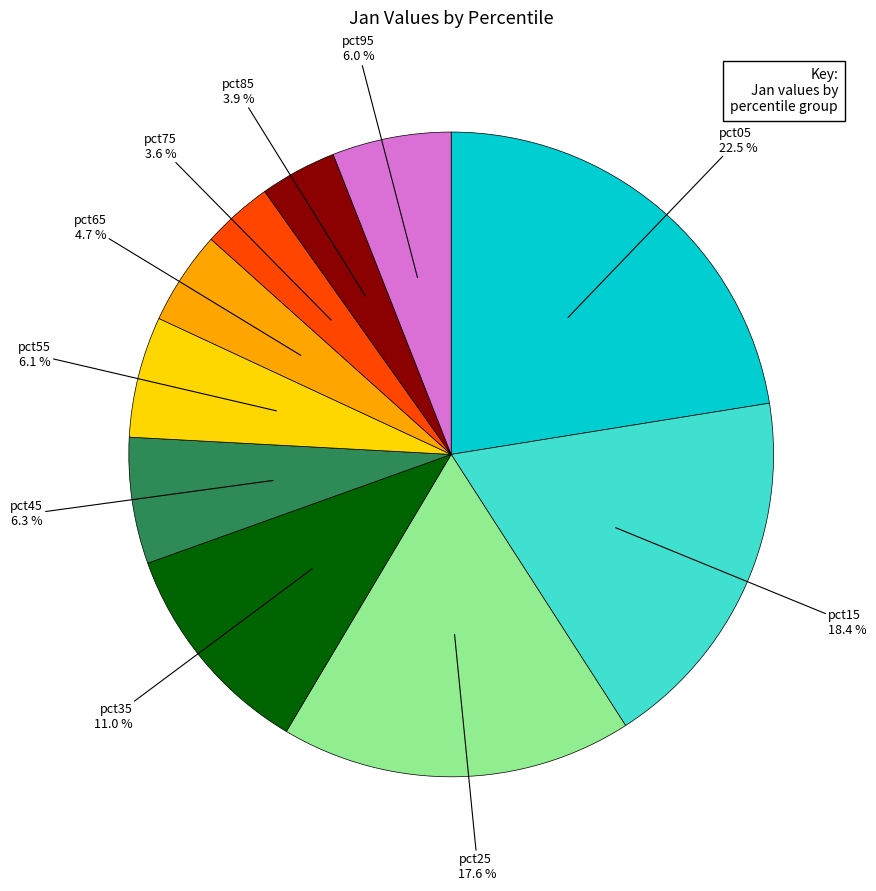

Is there a majority slice in this chart?

No